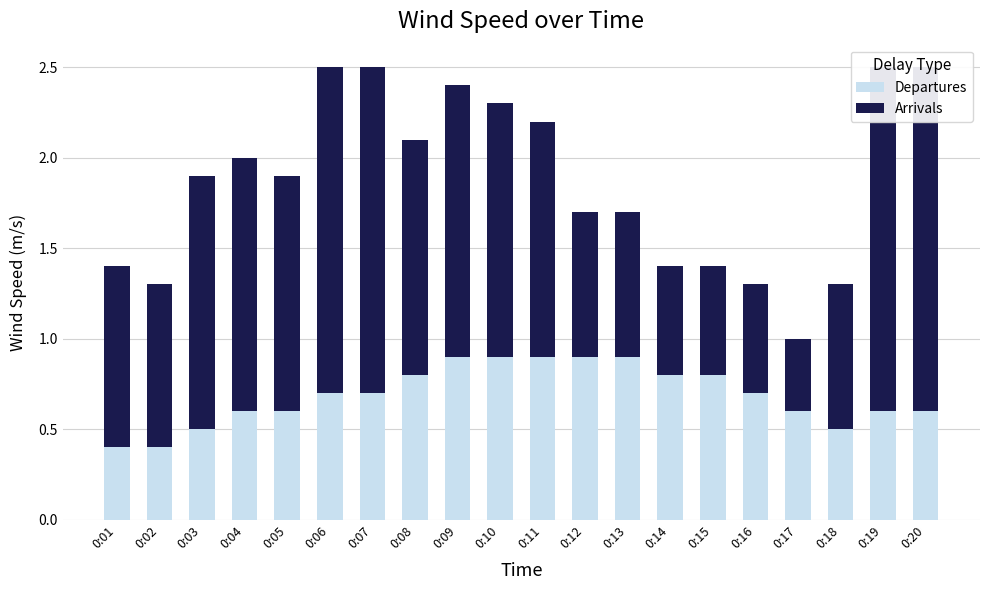

Which category has the lowest value across all series?

0:01